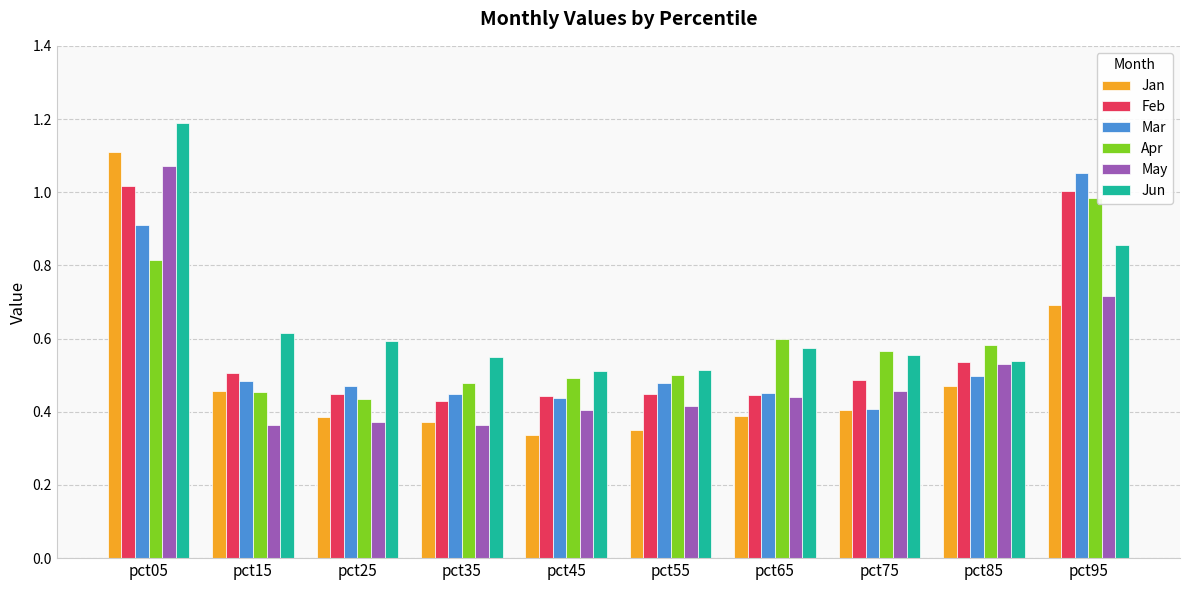

Which category has the highest value in the Jun series?

pct05